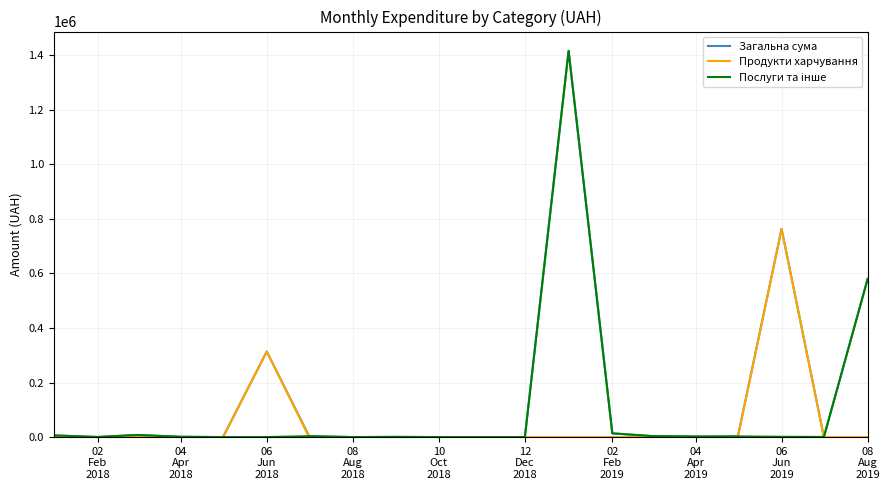

What is the maximum value for Загальна сума?

1415439.6